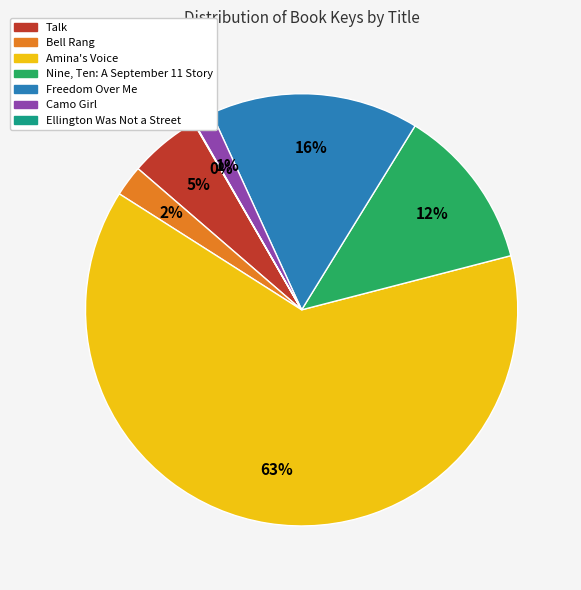

To the nearest percent, what is the average slice percentage?

14%